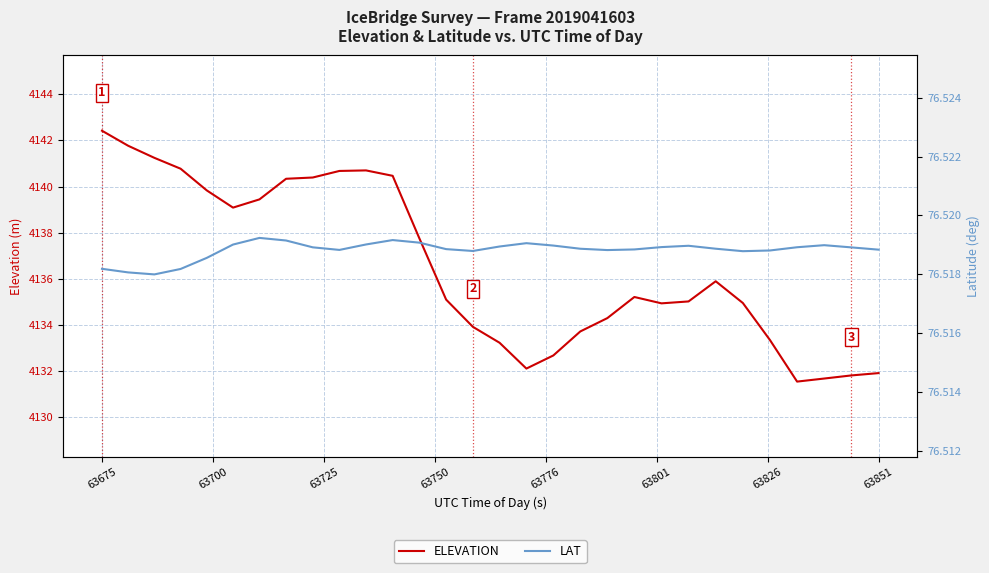

What is the minimum value for ELEVATION?

4131.5